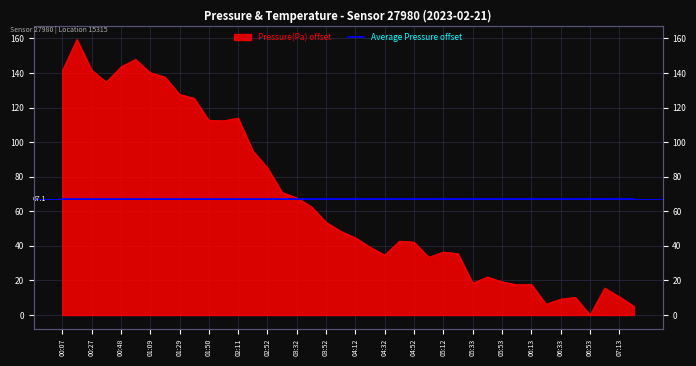

List the labels in order of value, smallest first.

06:53, 07:23, 06:23, 06:33, 06:43, 07:13, 07:03, 06:03, 06:13, 05:33, 05:53, 05:43, 05:02, 04:32, 05:22, 05:12, 04:22, 04:52, 04:42, 04:12, 04:02, 03:52, 03:42, 03:32, 03:22, 02:52, 02:42, 02:00, 01:50, 02:11, 01:39, 01:29, 00:38, 01:19, 01:09, 00:07, 00:27, 00:48, 00:58, 00:17